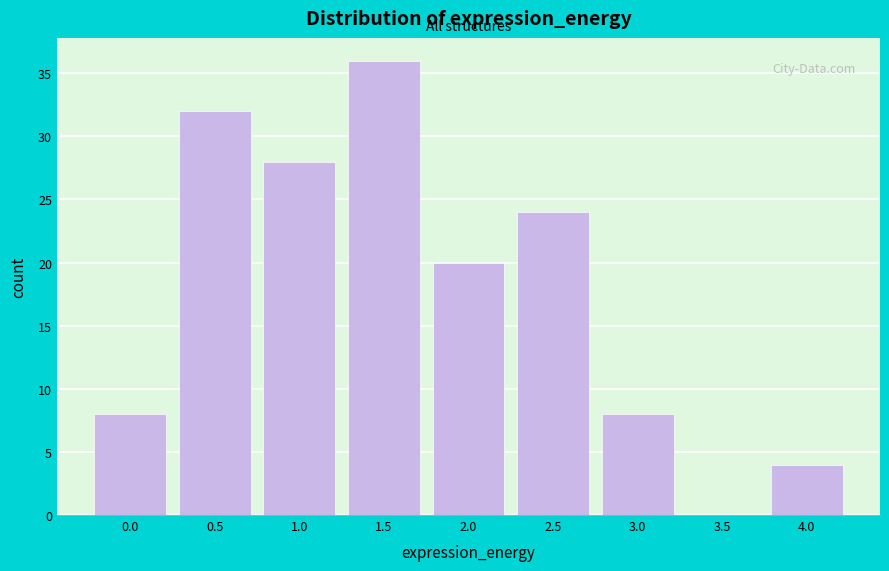

Reading left to right, extract all data points from this chart.

0.0=8	0.5=32	1.0=28	1.5=36	2.0=20	2.5=24	3.0=8	3.5=0	4.0=4